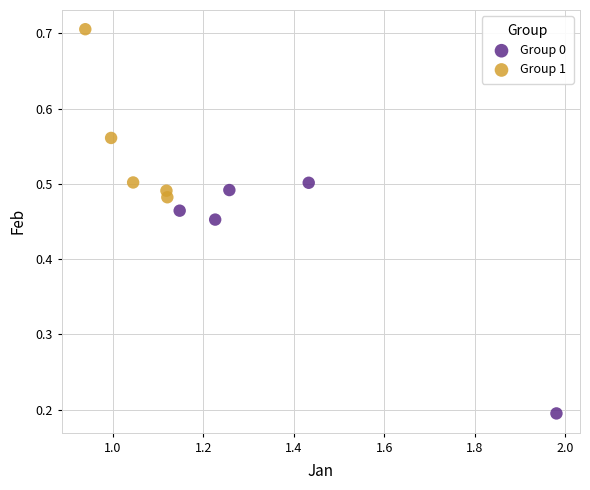

Which series has the widest spread of Y values?

Group 0